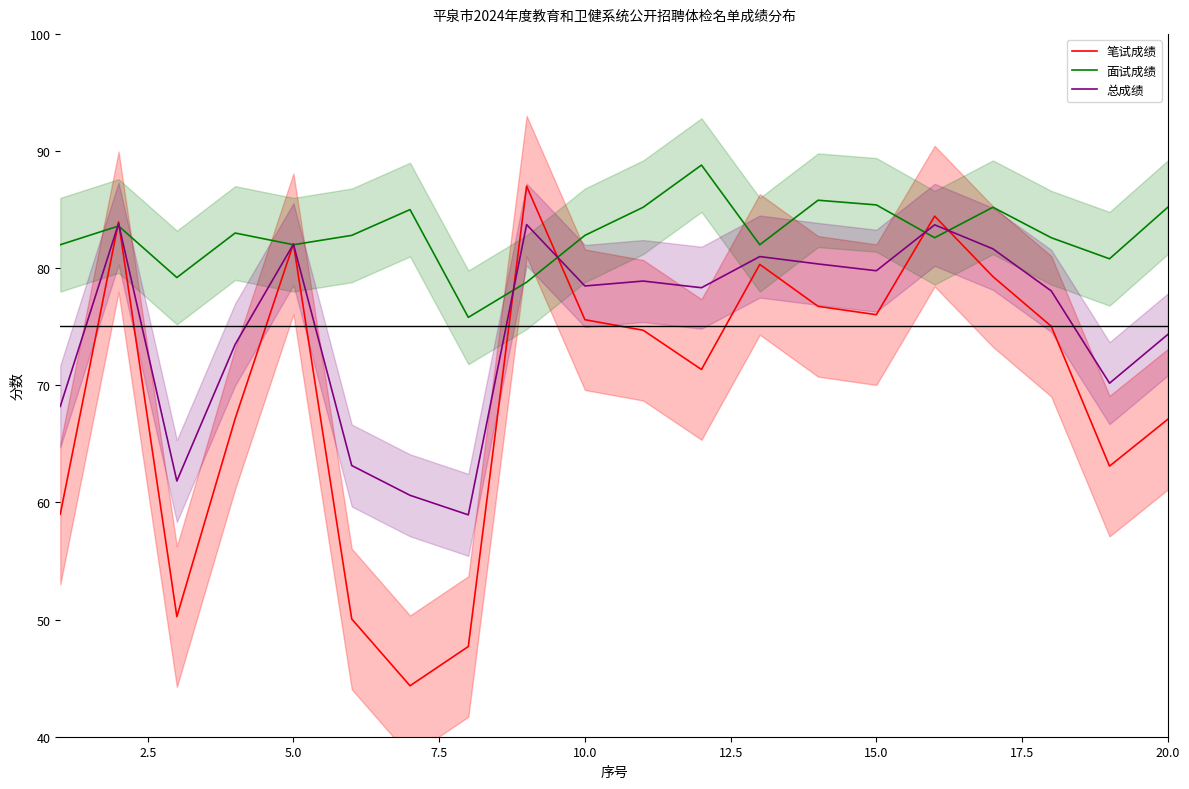

How many times do 总成绩 and 笔试成绩 cross each other?

8